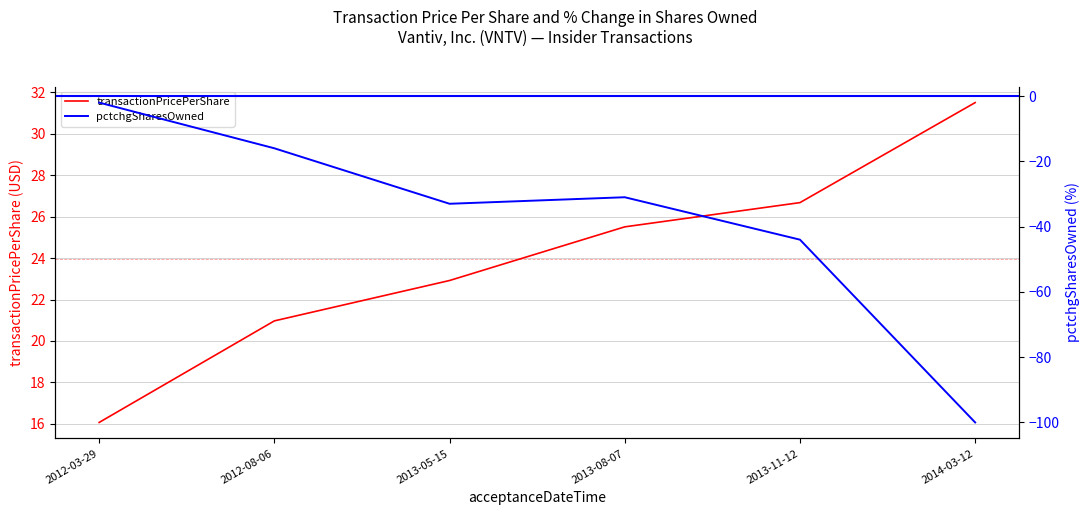

Where does the pctchgSharesOwned series first go above -31?

2012-03-29